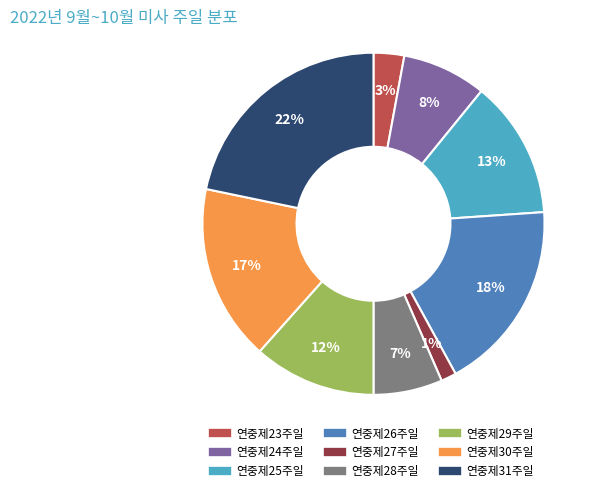

Rank the categories by value from highest to lowest.

연중제31주일, 연중제26주일, 연중제30주일, 연중제25주일, 연중제29주일, 연중제24주일, 연중제28주일, 연중제23주일, 연중제27주일